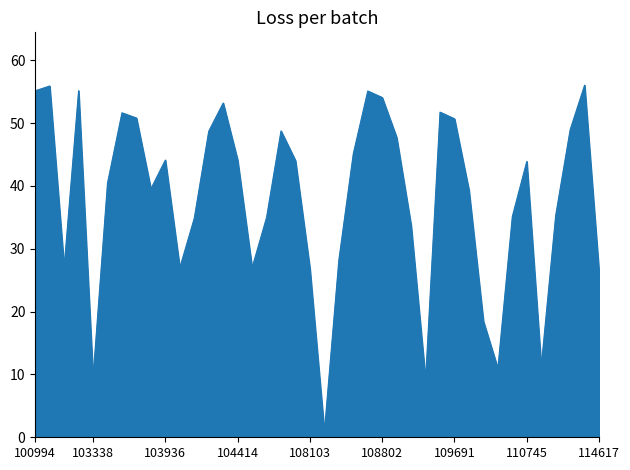

What is the maximum value shown in the chart?

56.0